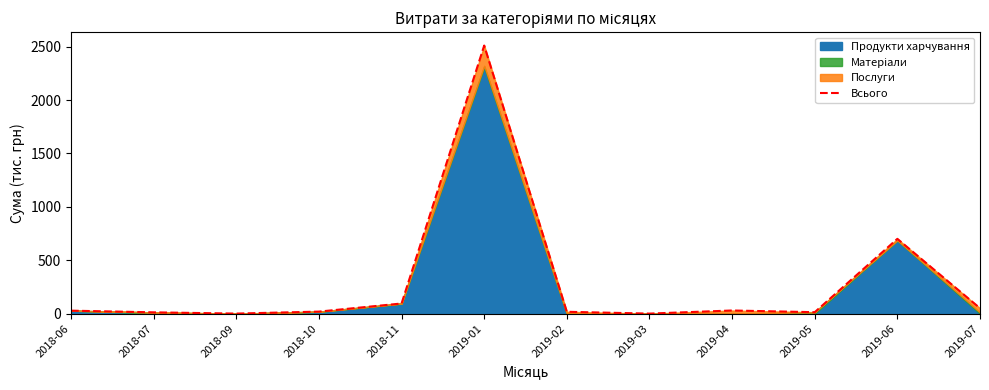

Which category has the lowest value across all series?

2019-03